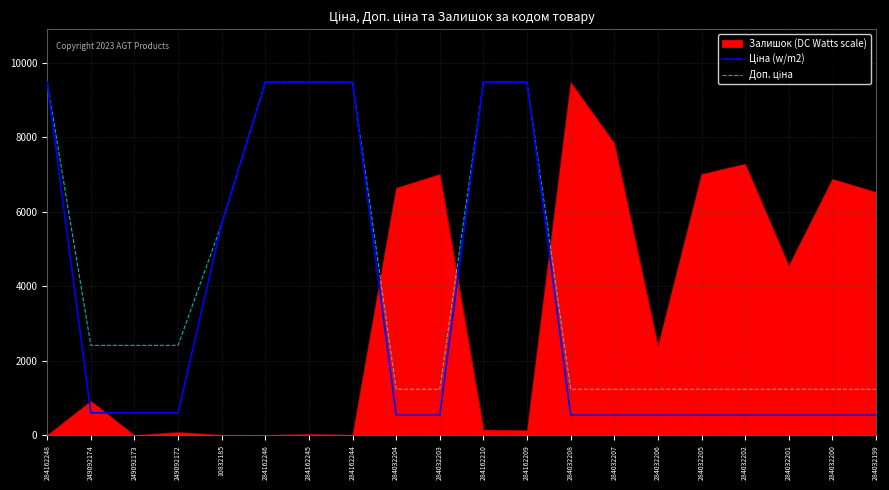

What is the greatest value displayed?

9480.1